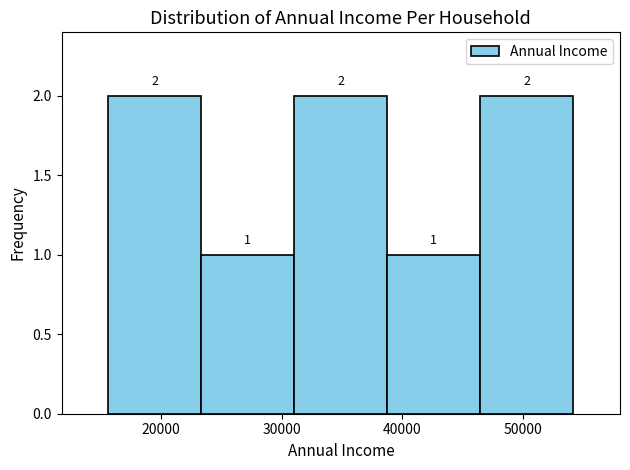

Reading left to right, list every bar in this chart as the range it spans on the x-axis followed by its height. The bar edges are not printed on the chart, so give them approximately, as read against the axis.

16000 to 23000: 2
23000 to 31000: 1
31000 to 39000: 2
39000 to 46000: 1
46000 to 54000: 2